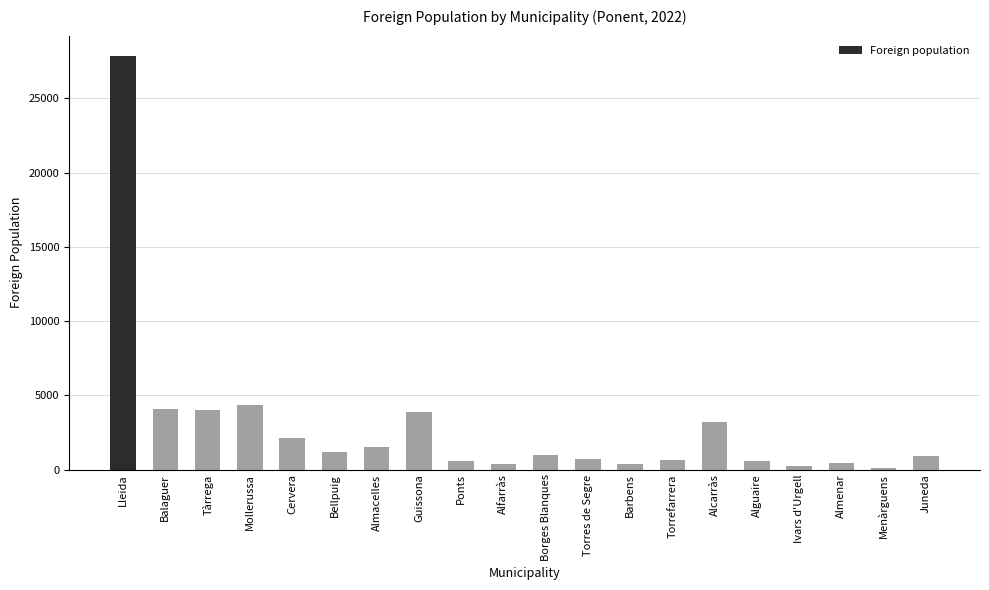

What is the value of the 5th bar from the left?

2096